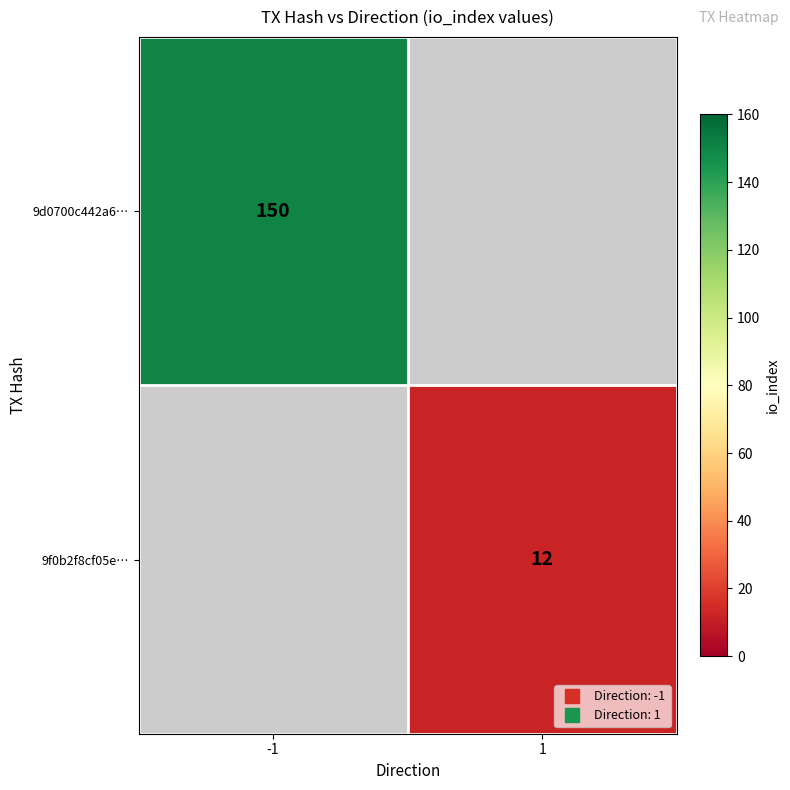

How many values in 9f0b2f8cf05e… are above zero?

1